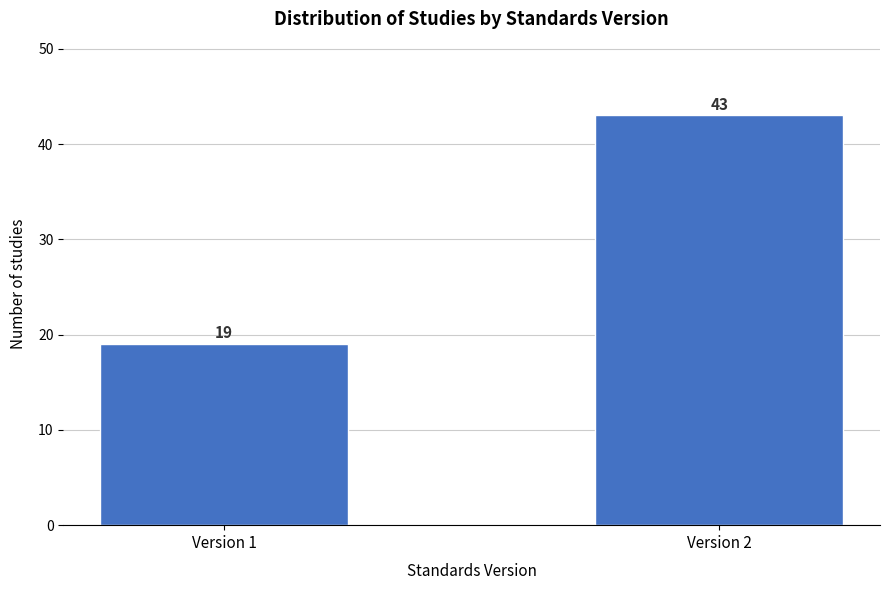

Reading left to right, extract all data points from this chart.

19	43